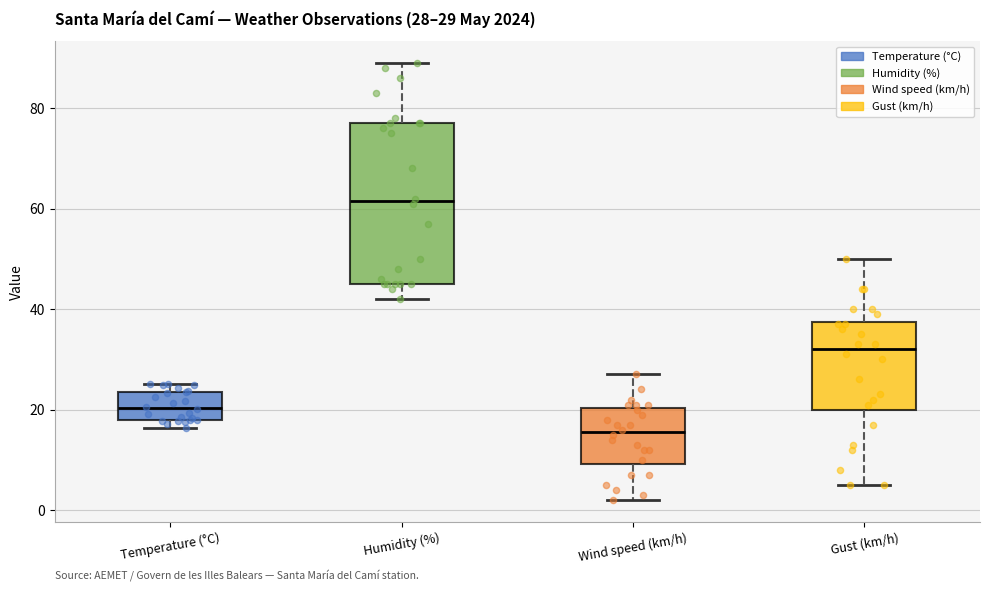

Which box is the tallest, from its lower edge to its upper edge?

Humidity (%)